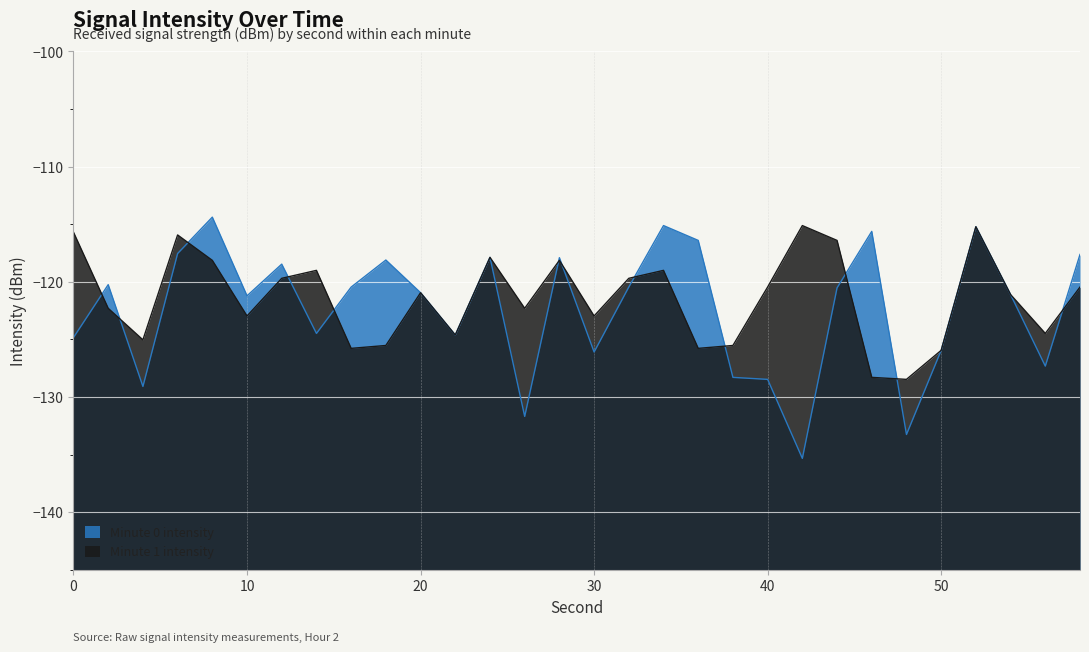

Reading left to right, what are all the values shown in this chart?

Minute 0 intensity: 0=-124.8	2=-120.2	4=-129.1	6=-117.5	8=-114.4	10=-121.2	12=-118.5	14=-124.5	16=-120.5	18=-118.1	20=-120.9	22=-124.6	24=-117.9	26=-131.7	28=-117.9	30=-126.1	32=-120.4	34=-115.1	36=-116.4	38=-128.3	40=-128.5	42=-135.3	44=-120.5	46=-115.6	48=-133.3	50=-125.9	52=-115.2	54=-121.1	56=-127.3	58=-117.6
Minute 1 intensity: 0=-115.7	2=-122.3	4=-125.0	6=-115.9	8=-118.1	10=-123.0	12=-119.7	14=-119.0	16=-125.8	18=-125.5	20=-120.9	22=-124.6	24=-117.9	26=-122.3	28=-118.1	30=-123.0	32=-119.7	34=-119.0	36=-125.8	38=-125.5	40=-120.4	42=-115.1	44=-116.4	46=-128.3	48=-128.5	50=-125.9	52=-115.2	54=-121.1	56=-124.5	58=-120.5